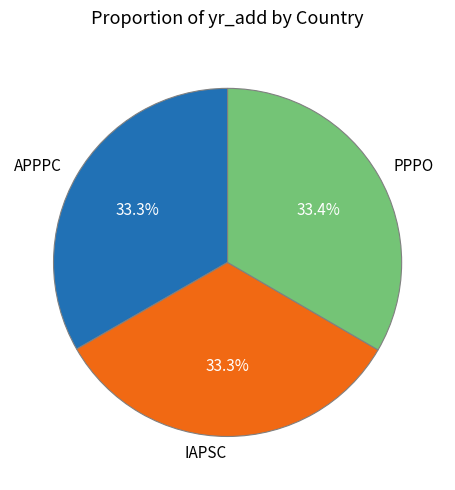

What portion of the pie excludes IAPSC?

66.7%